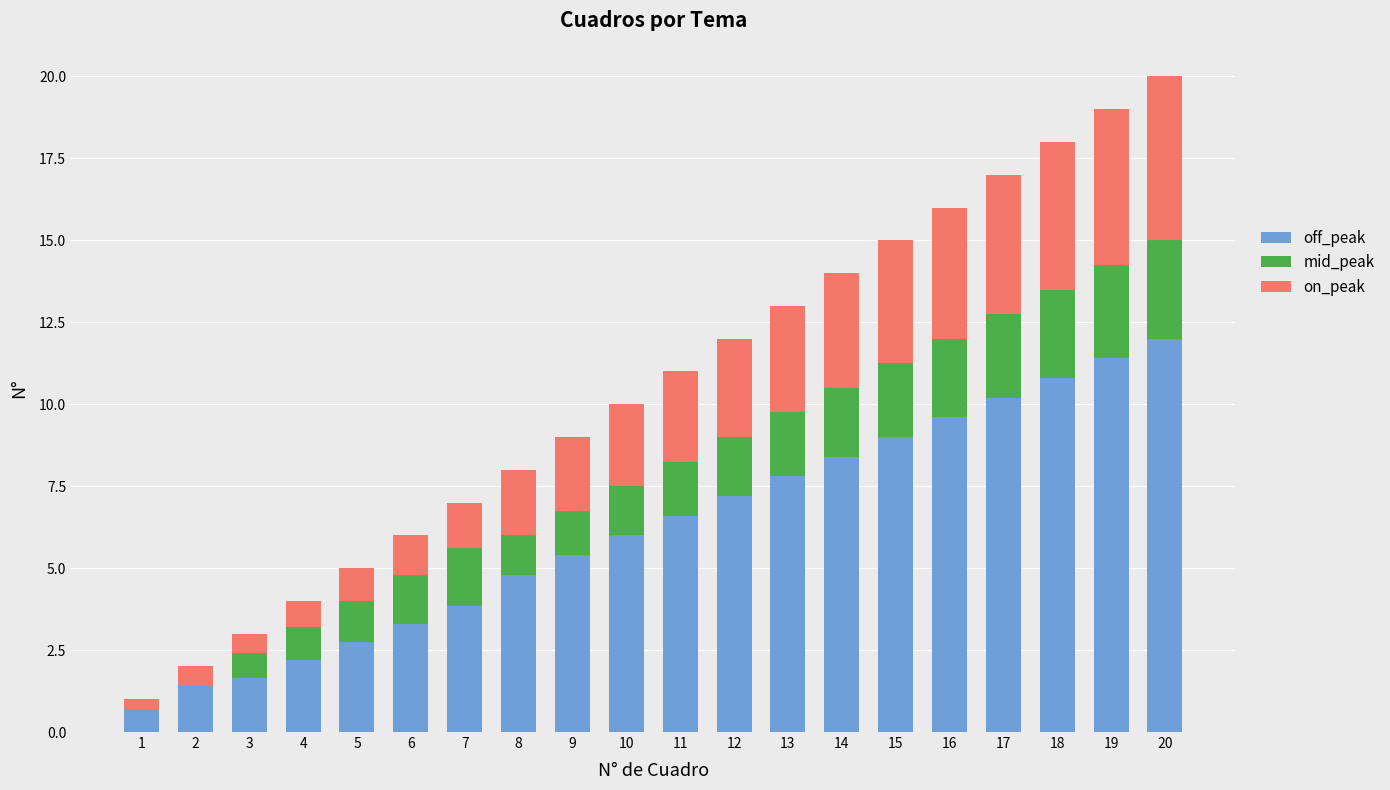

What is the total value across all series at 4?

4.0